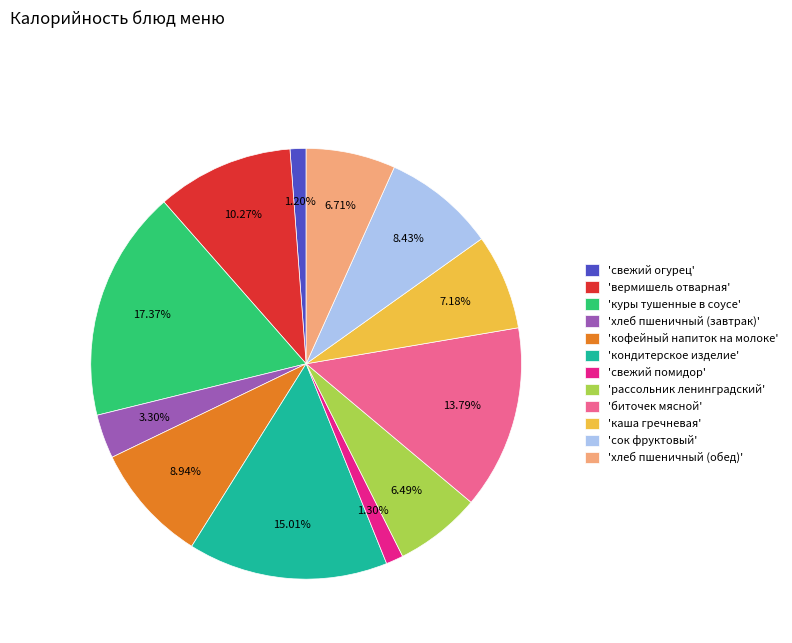

Does any single category account for the majority?

No